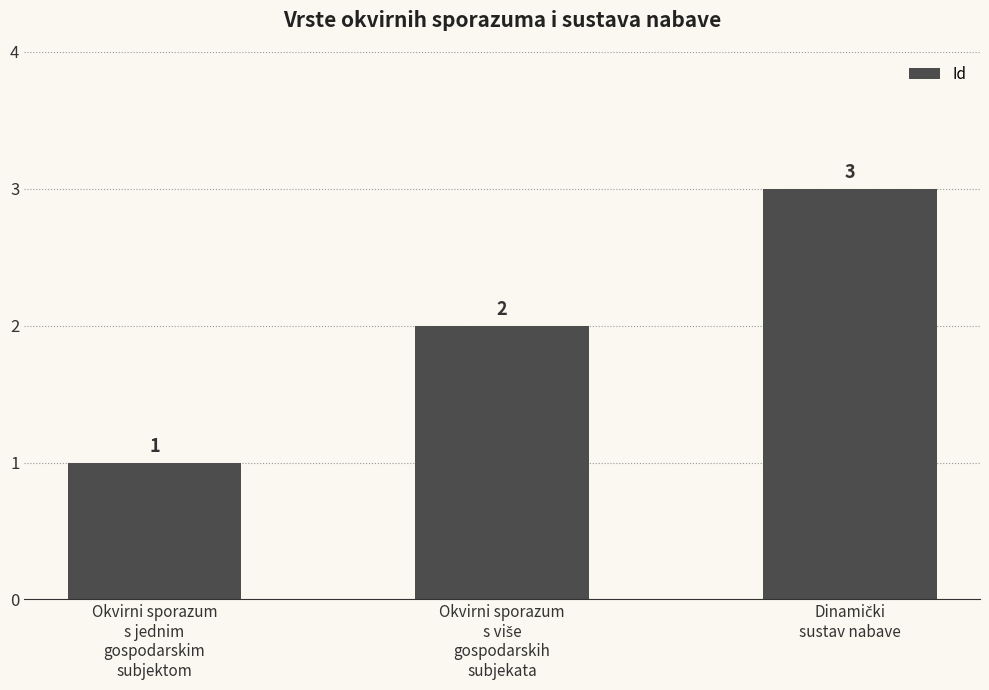

How many values are between 1 and 3?

3